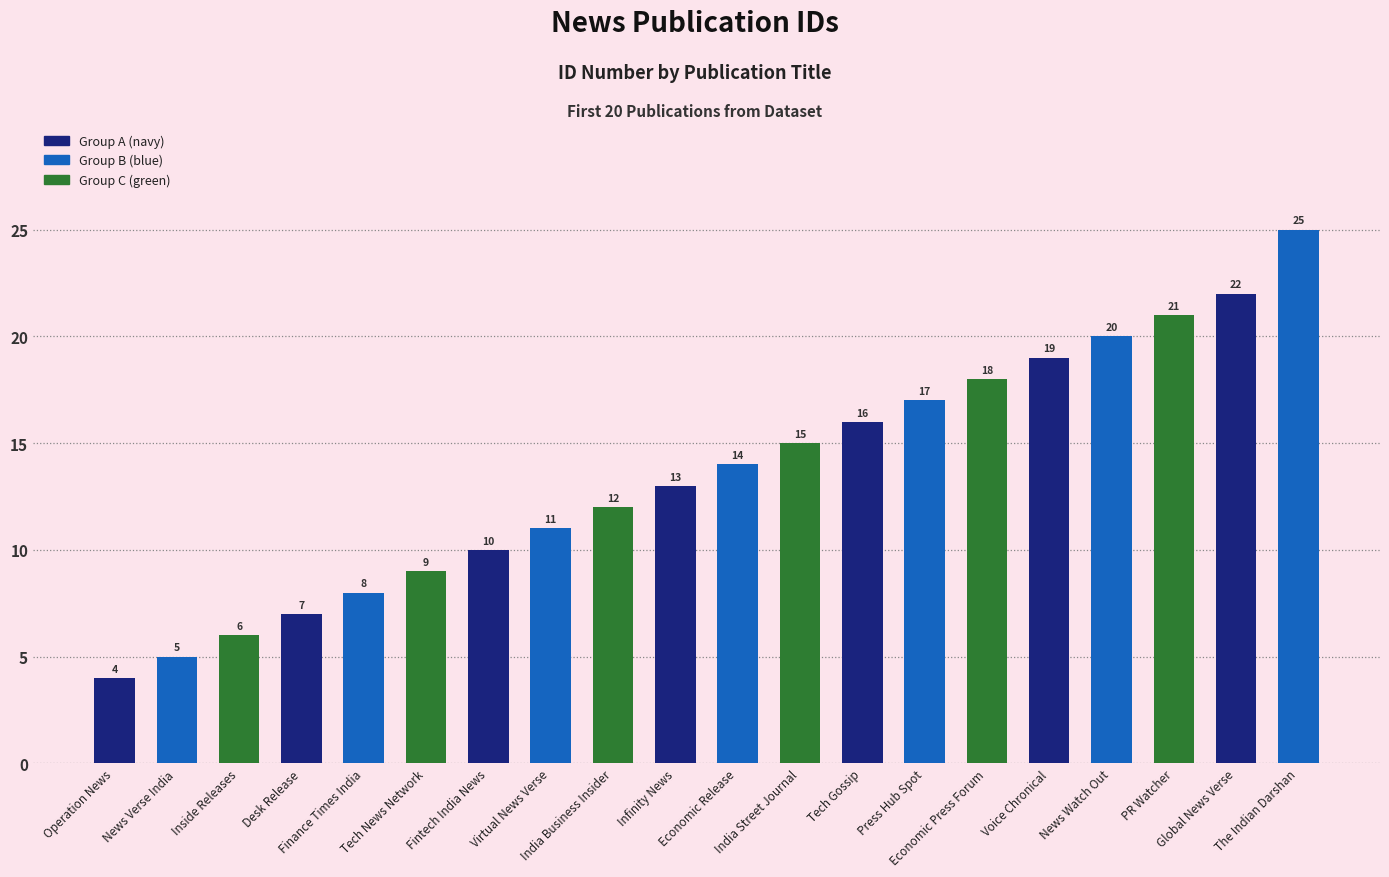

Reading left to right, transcribe all the data shown in this chart.

4	5	6	7	8	9	10	11	12	13	14	15	16	17	18	19	20	21	22	25